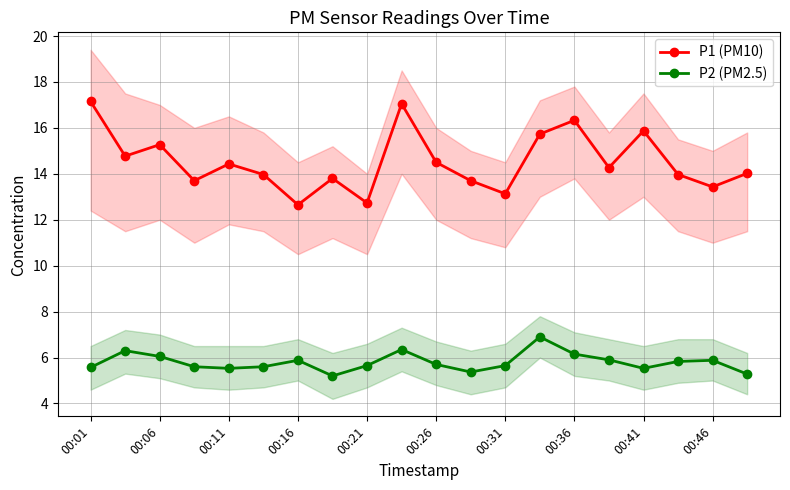

Reading right to left, list all the values displayed in this chart.

P1 (PM10): 14.0	13.4	14.0	15.9	14.3	16.3	15.7	13.1	13.7	14.5	17.1	12.7	13.8	12.7	14.0	14.4	13.7	15.3	14.8	17.1
P2 (PM2.5): 5.3	5.9	5.8	5.5	5.9	6.2	6.9	5.7	5.4	5.7	6.3	5.7	5.2	5.9	5.6	5.5	5.6	6.0	6.3	5.6